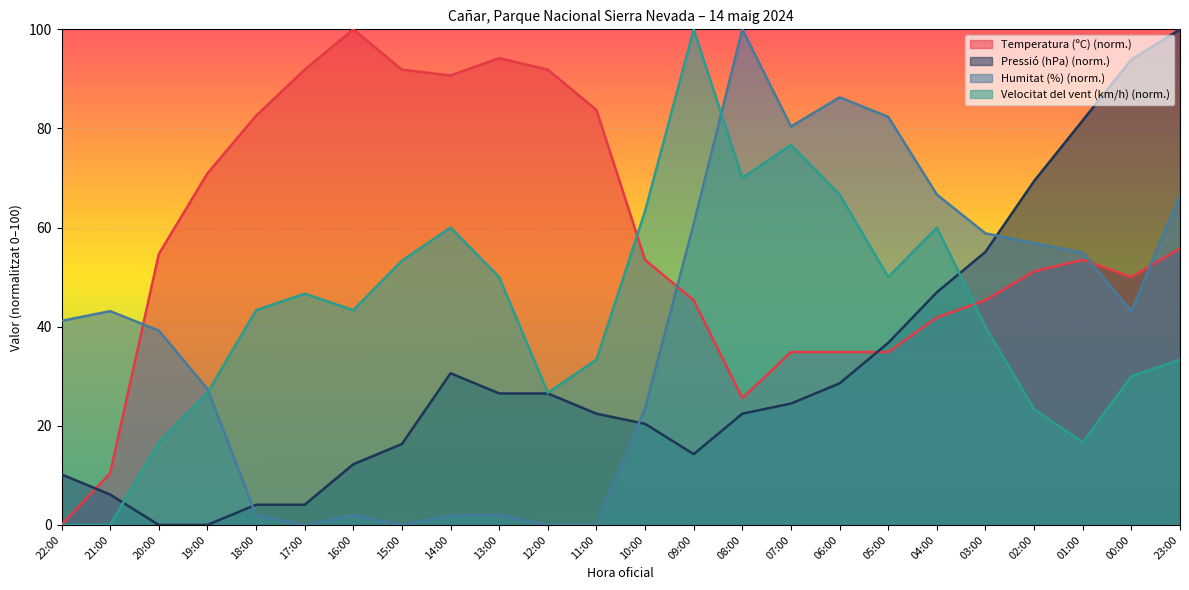

Count the number of data series in this chart.

4